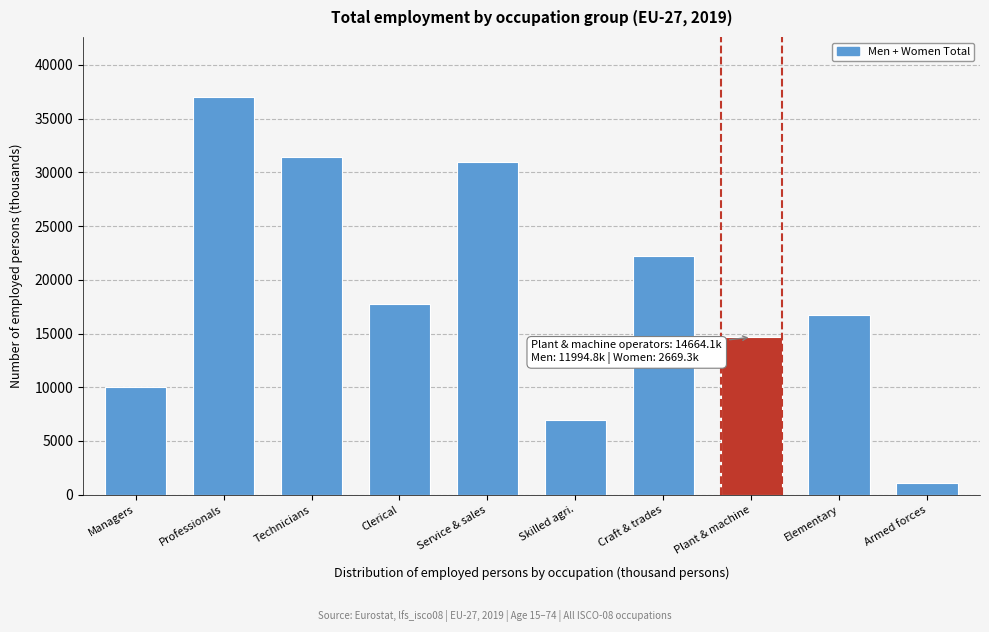

Reading left to right, what are all the values shown in this chart?

Managers=10001.2	Professionals=37050.3	Technicians=31439.4	Clerical=17719.5	Service & sales=30993.6	Skilled agri.=6911.6	Craft & trades=22212.4	Plant & machine=14664.1	Elementary=16681.8	Armed forces=1116.5